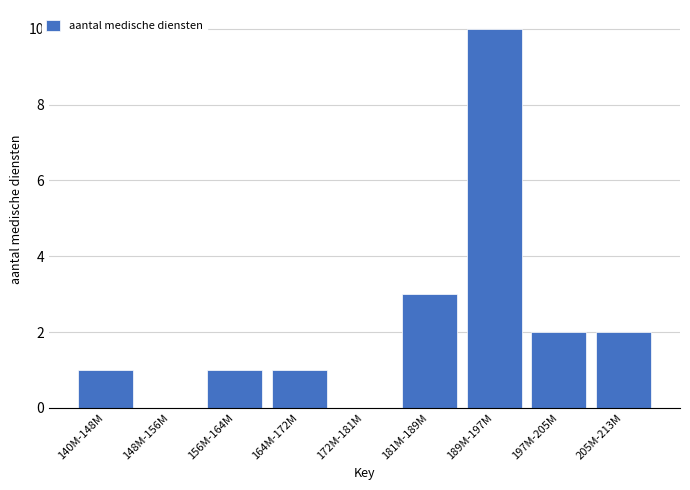

Reading left to right, extract all data points from this chart.

140M-148M=1	148M-156M=0	156M-164M=1	164M-172M=1	172M-181M=0	181M-189M=3	189M-197M=10	197M-205M=2	205M-213M=2